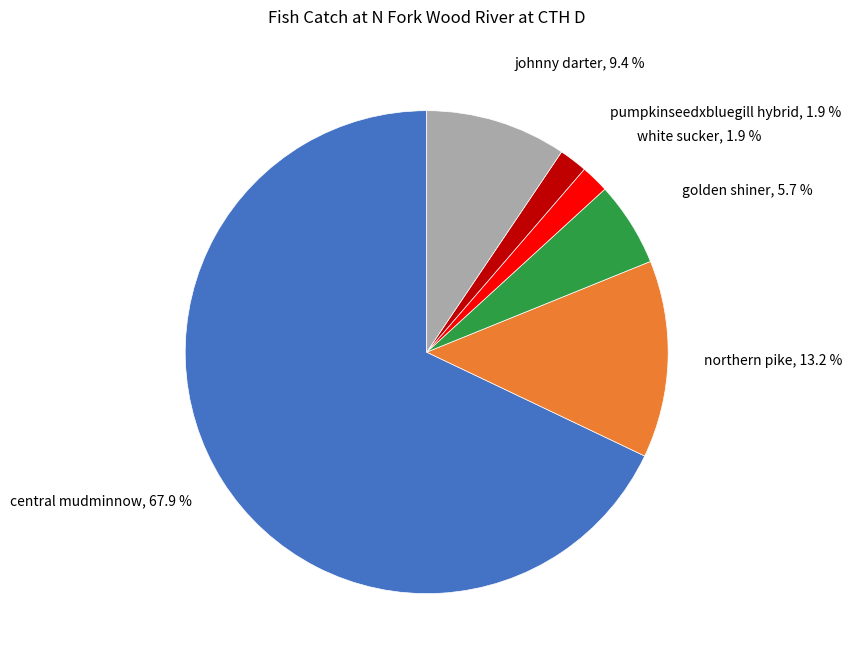

Count the number of slices in the pie.

6